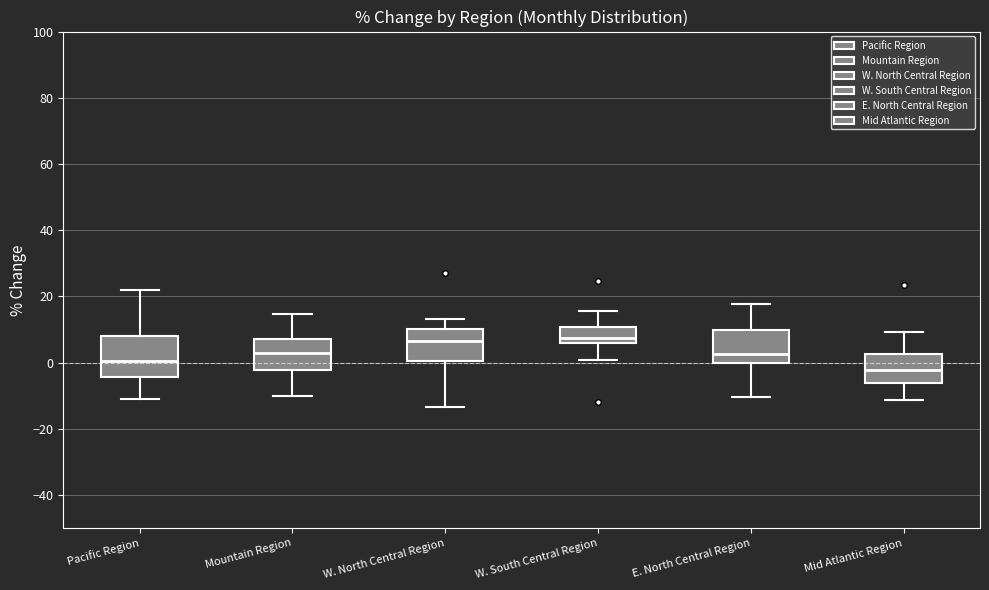

Where does the upper whisker of the box for W. South Central Region end on the y-axis? The values are not printed on the chart, so give them approximately, as read against the axis.

16